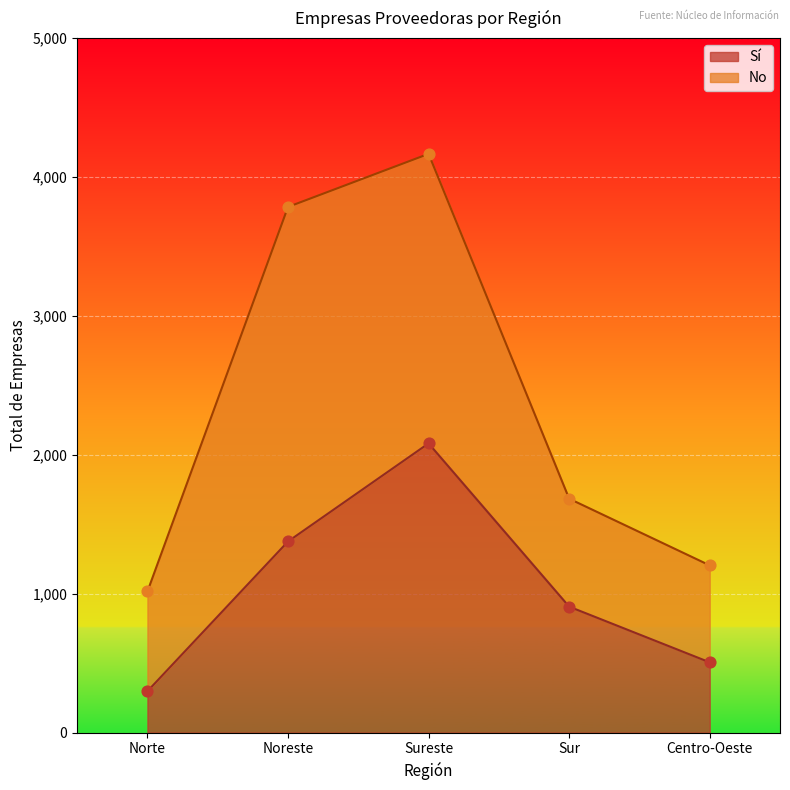

Which has a higher value, Centro-Oeste or Sureste?

Sureste